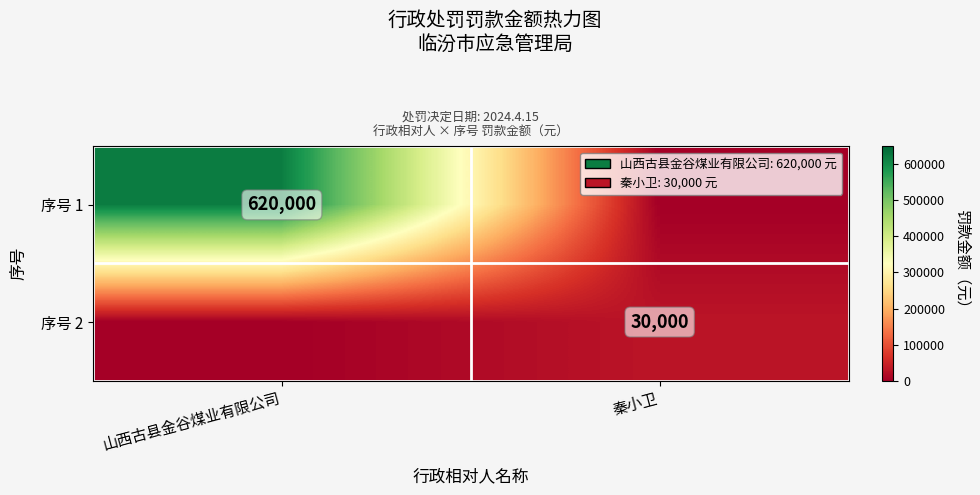

Is it true that 序号 2 equals 30000 at 秦小卫?

True